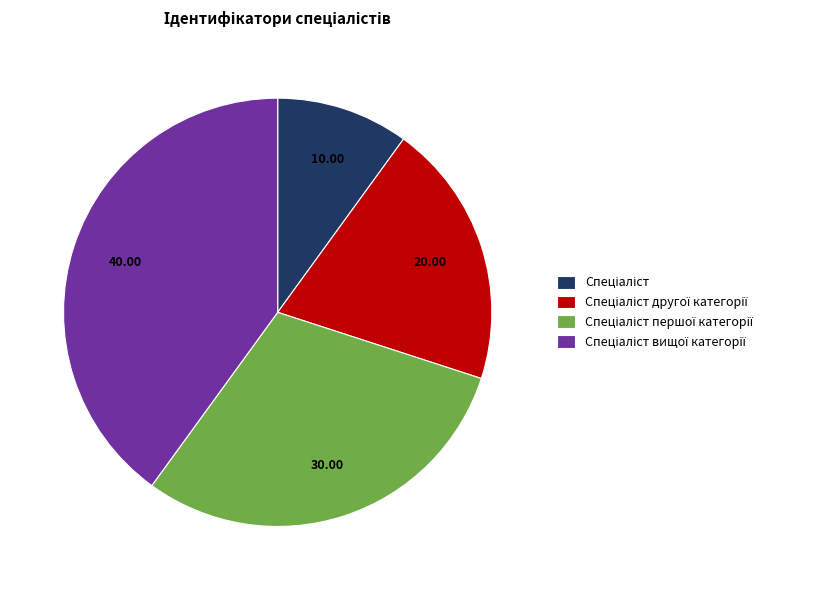

Is there a majority slice in this chart?

No